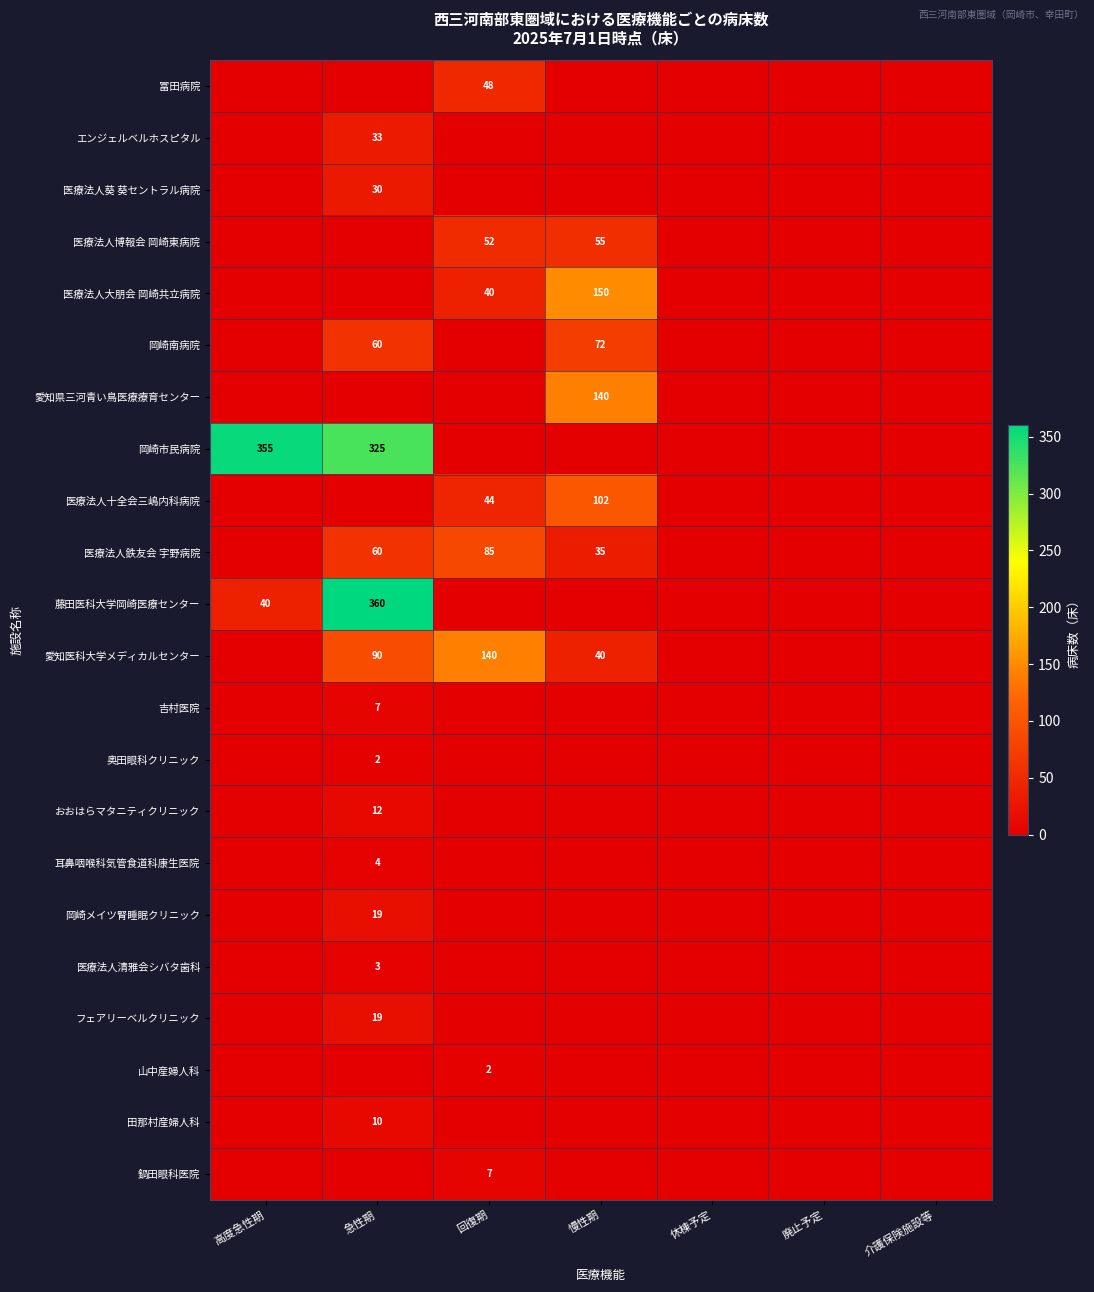

The エンジェルベルホスピタル series shows 33 at 急性期. True or false?

True